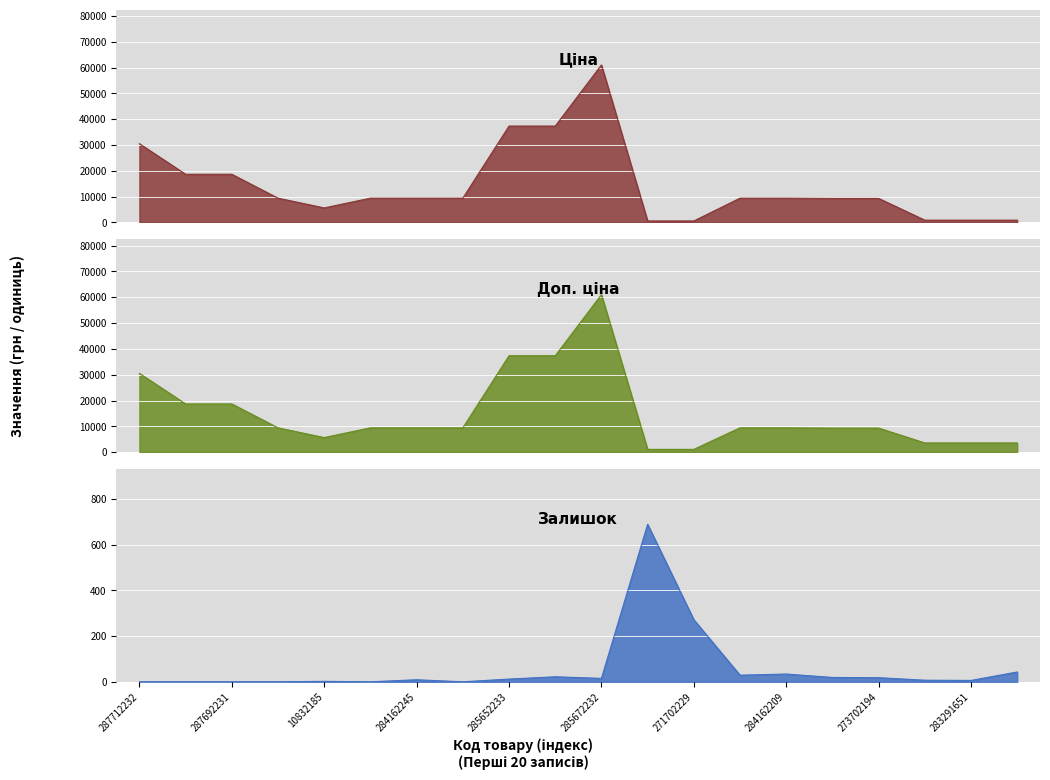

True or false: Ціна and Залишок cross at least once.

True